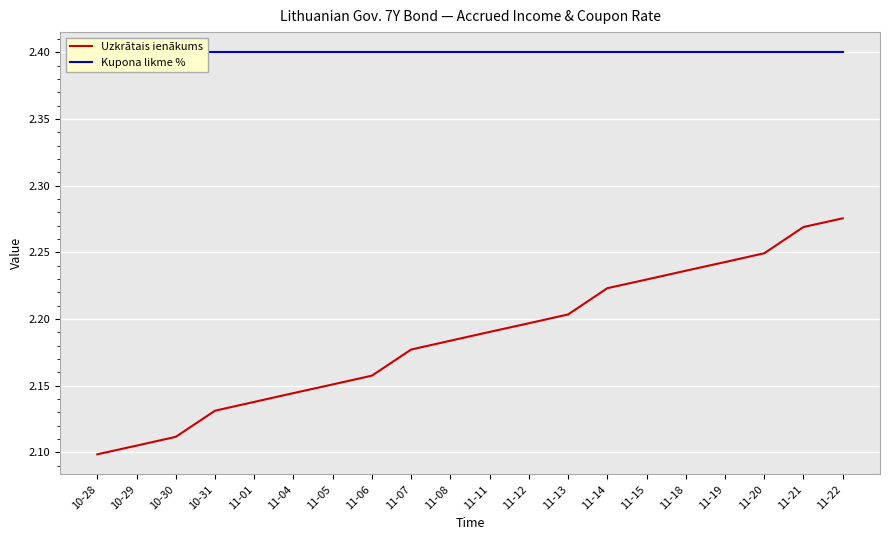

Reading left to right, extract all data points from this chart.

Uzkrātais ienākums: 10-28=2.1	10-29=2.1	10-30=2.1	10-31=2.1	11-01=2.1	11-04=2.1	11-05=2.2	11-06=2.2	11-07=2.2	11-08=2.2	11-11=2.2	11-12=2.2	11-13=2.2	11-14=2.2	11-15=2.2	11-18=2.2	11-19=2.2	11-20=2.2	11-21=2.3	11-22=2.3
Kupona likme %: 10-28=2.4	10-29=2.4	10-30=2.4	10-31=2.4	11-01=2.4	11-04=2.4	11-05=2.4	11-06=2.4	11-07=2.4	11-08=2.4	11-11=2.4	11-12=2.4	11-13=2.4	11-14=2.4	11-15=2.4	11-18=2.4	11-19=2.4	11-20=2.4	11-21=2.4	11-22=2.4